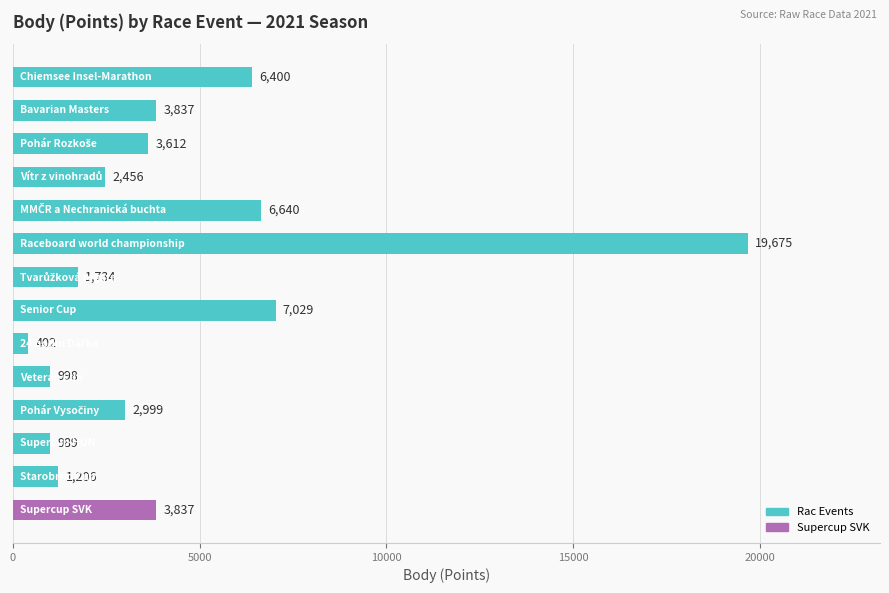

What is the value of the 1st bar from the top?

6400